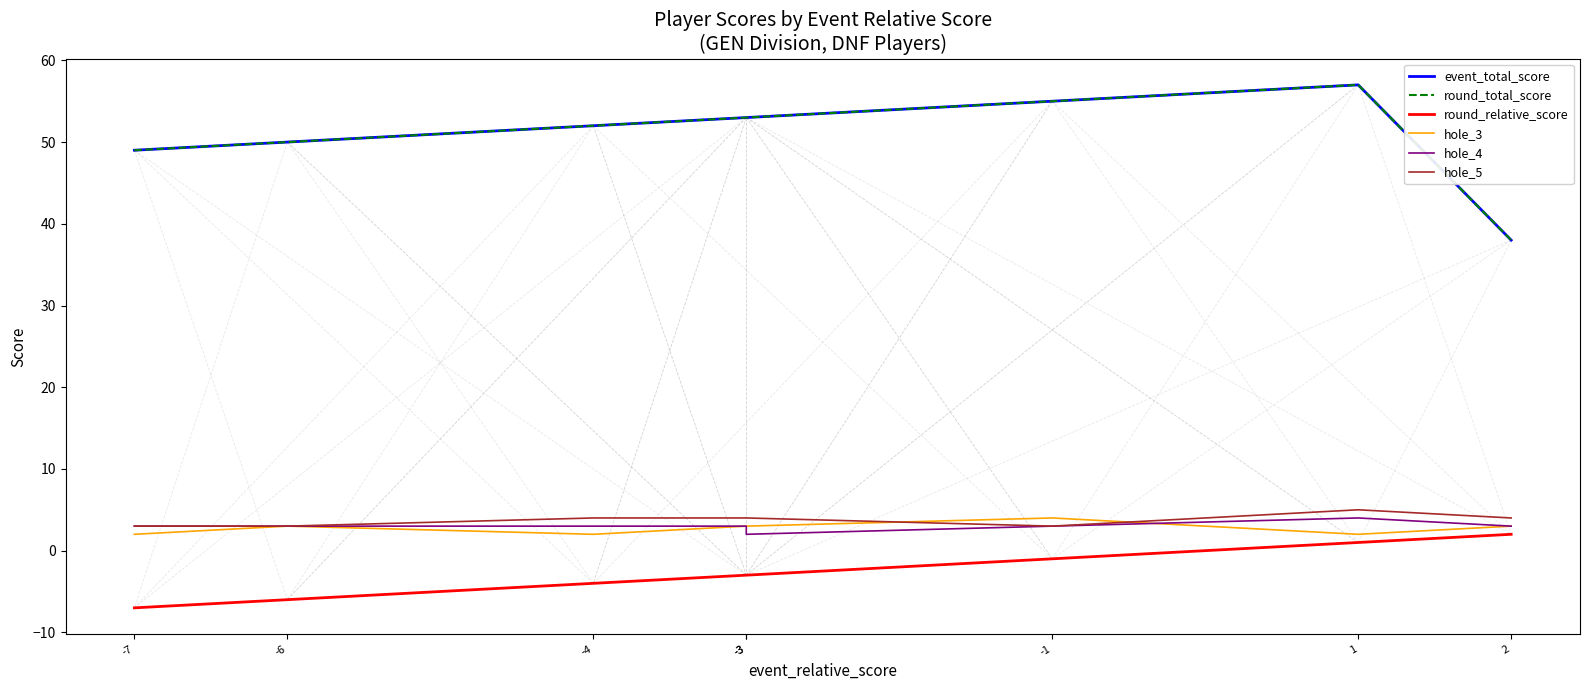

Rank the series by their maximum value, from lowest to highest.

round_relative_score, hole_3, hole_4, hole_5, event_total_score, round_total_score